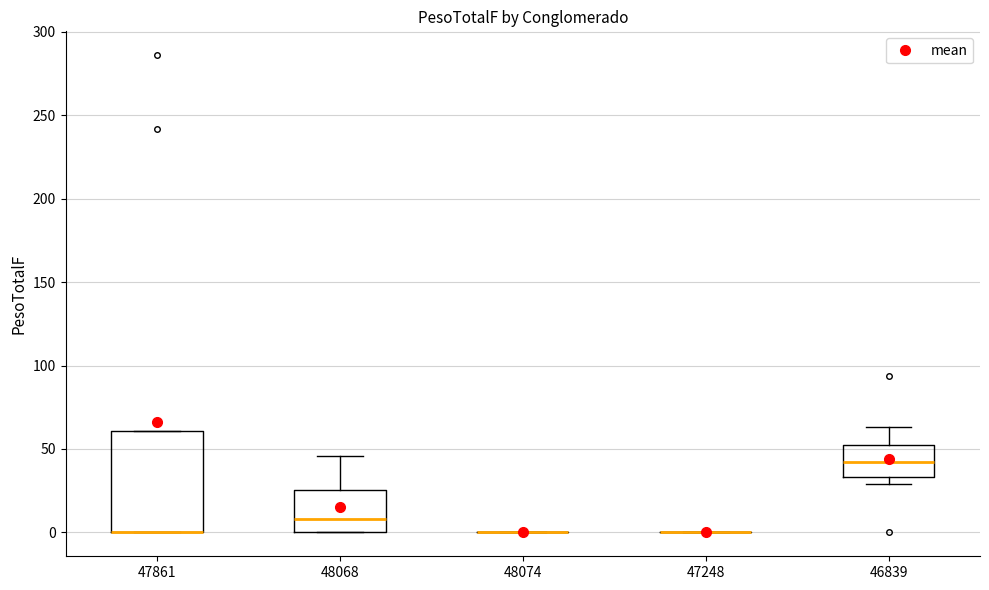

Reading left to right, transcribe this box plot: for each box, give where its median line is, the range the box spans, and where its two whiskers end, as read against the y-axis. The values are not printed on the chart, so give them approximately, as read against the axis.

47861: median 0 (drawn on the box's lower edge), box 0 to 60, whiskers 0 to 60
48068: median 10, box 0 to 25, whiskers 0 to 45
48074: box collapsed to a line at 0, whiskers 0 to 0
47248: box collapsed to a line at 0, whiskers 0 to 0
46839: median 40, box 35 to 55, whiskers 30 to 65